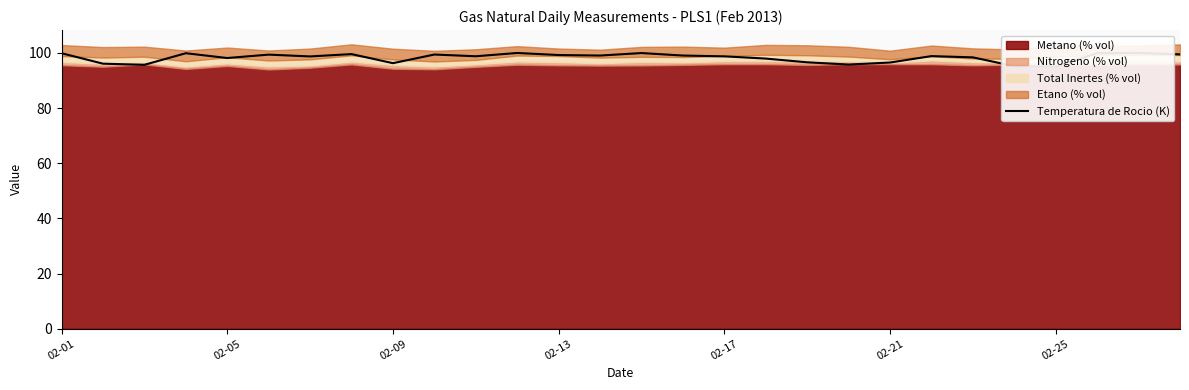

What is the greatest value displayed?

100.0